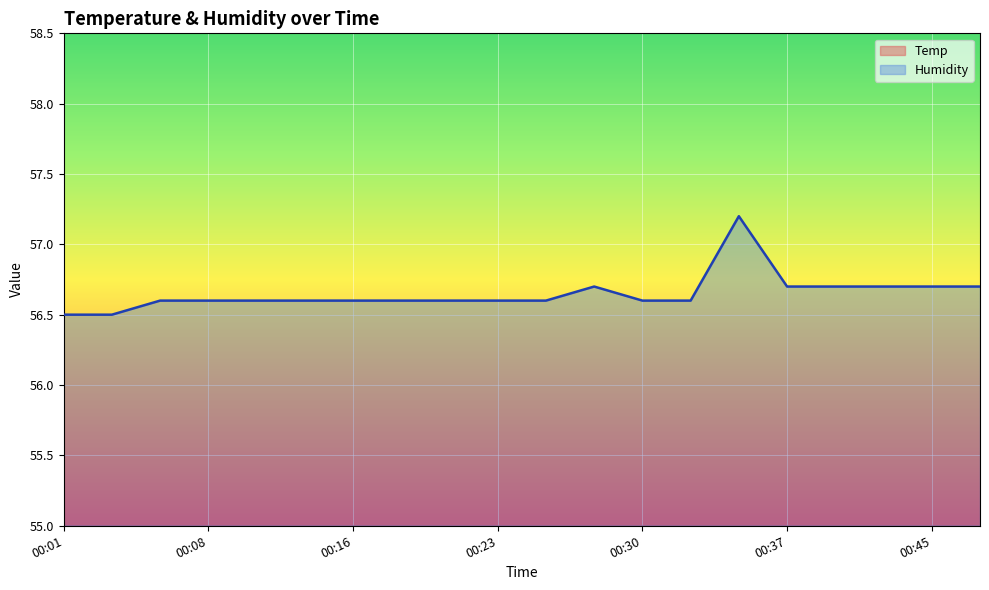

The Temp series shows 19.6 at 00:06. True or false?

True